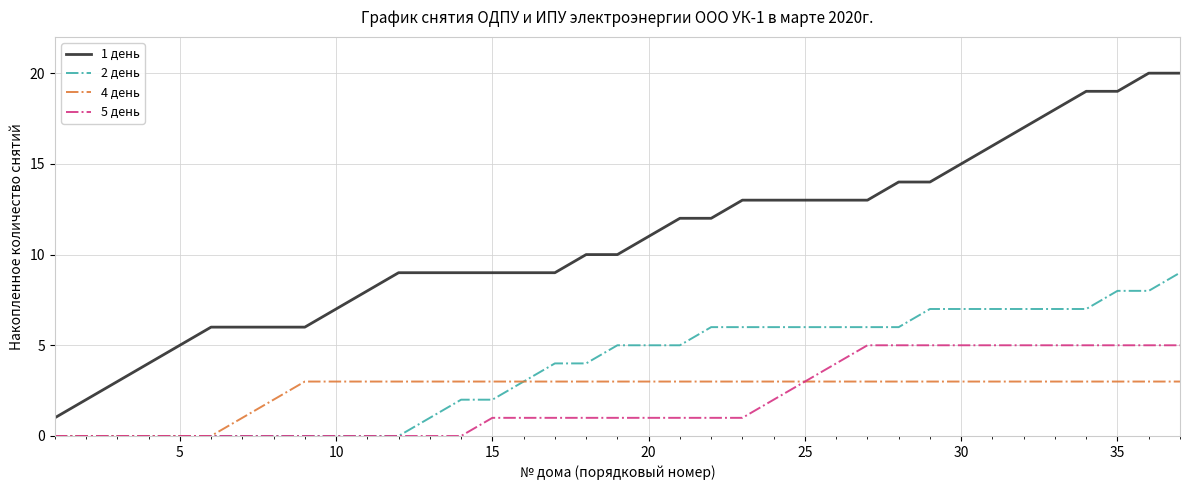

True or false: 2 день and 1 день cross at least once.

False